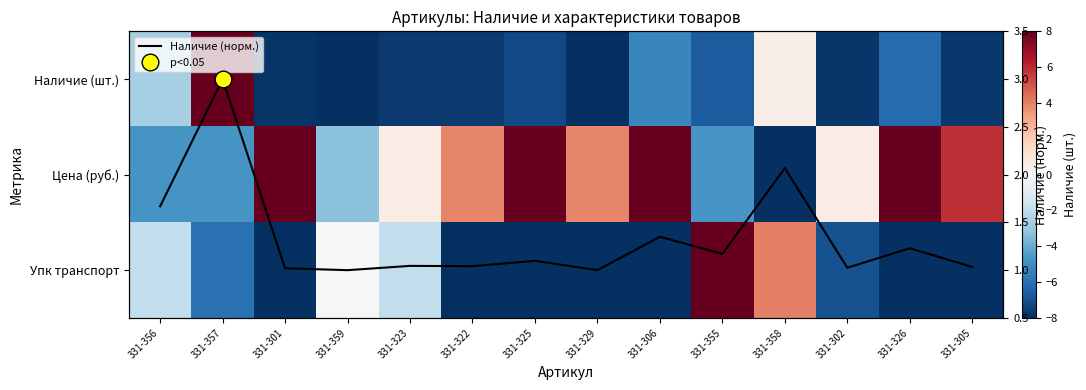

How many series are shown in this chart?

4